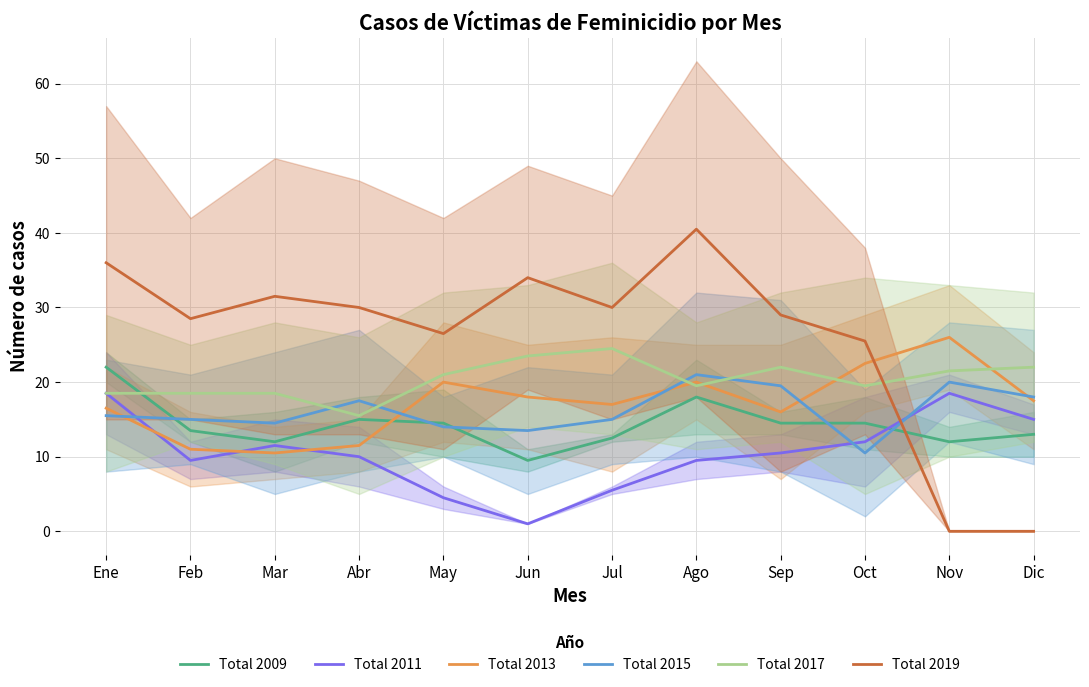

What is the average value of the Total 2013 series?

17.2